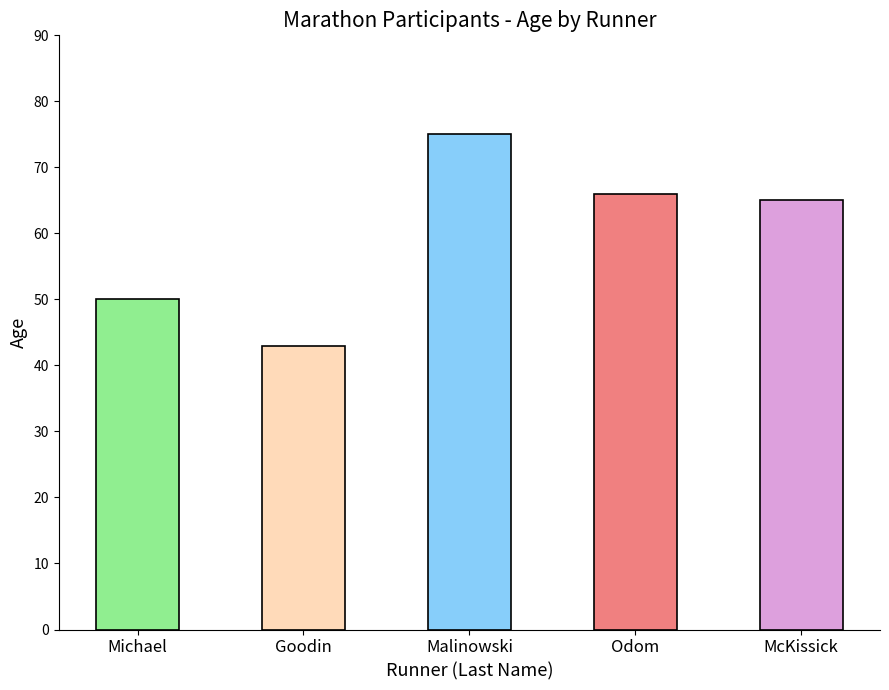

Reading right to left, transcribe all the data shown in this chart.

65	66	75	43	50